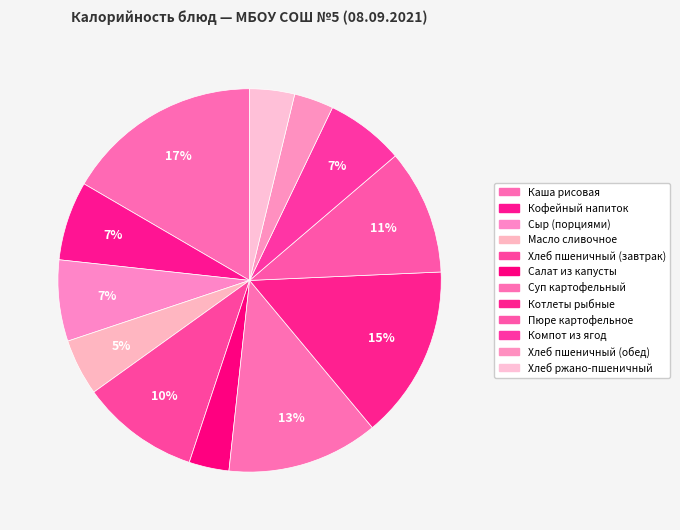

To the nearest percent, what portion does Пюре картофельное represent?

11%